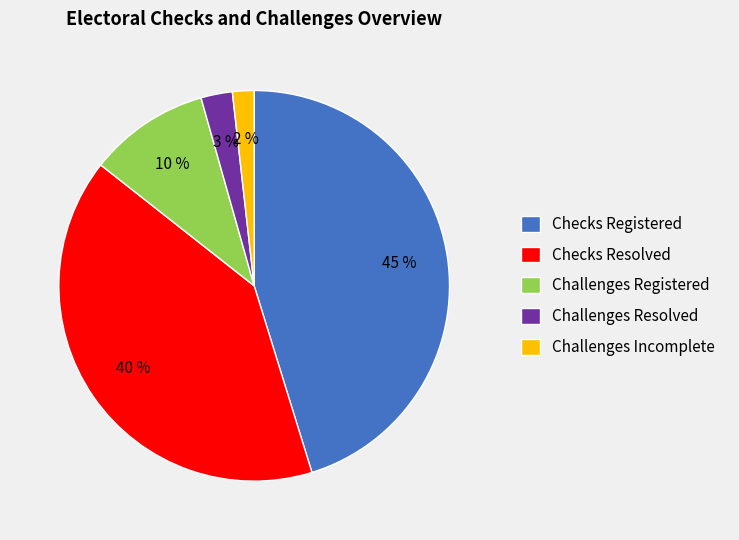

To the nearest percent, what is the combined percentage of Challenges Incomplete and Checks Resolved?

42%